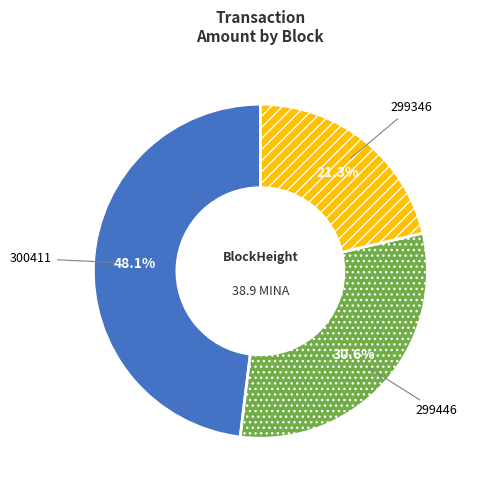

Between 300411 and 299446, which is larger?

300411